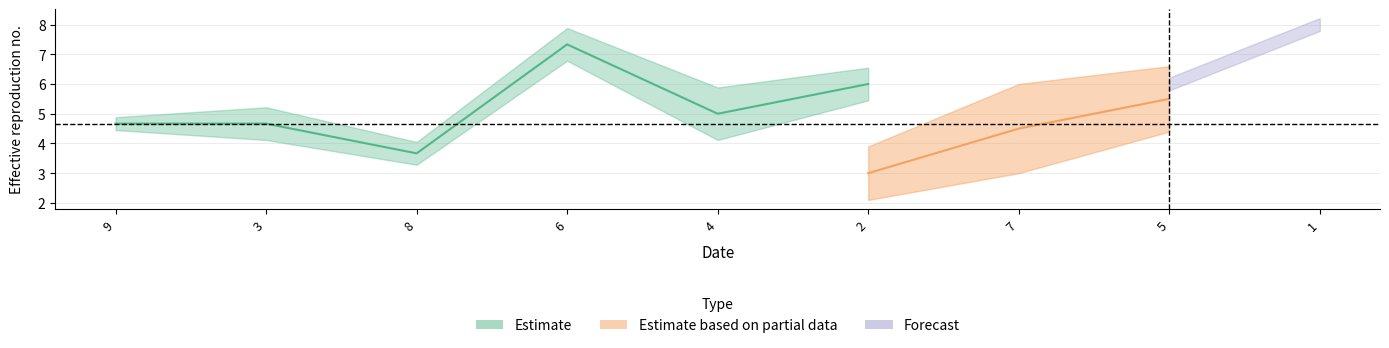

At which category does col_9 reach its first local valley?

8